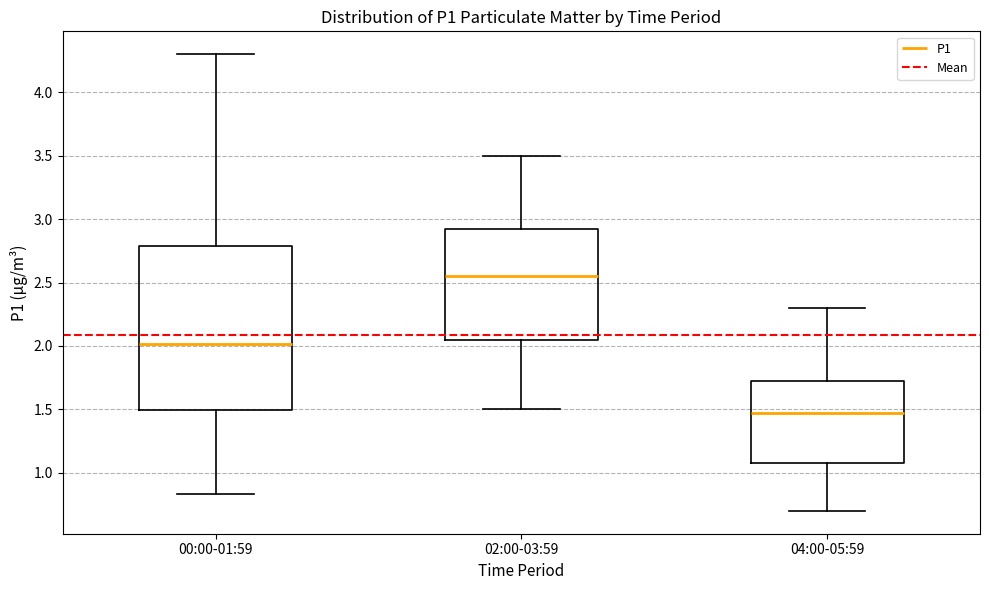

Which box is the tallest, from its lower edge to its upper edge?

00:00-01:59